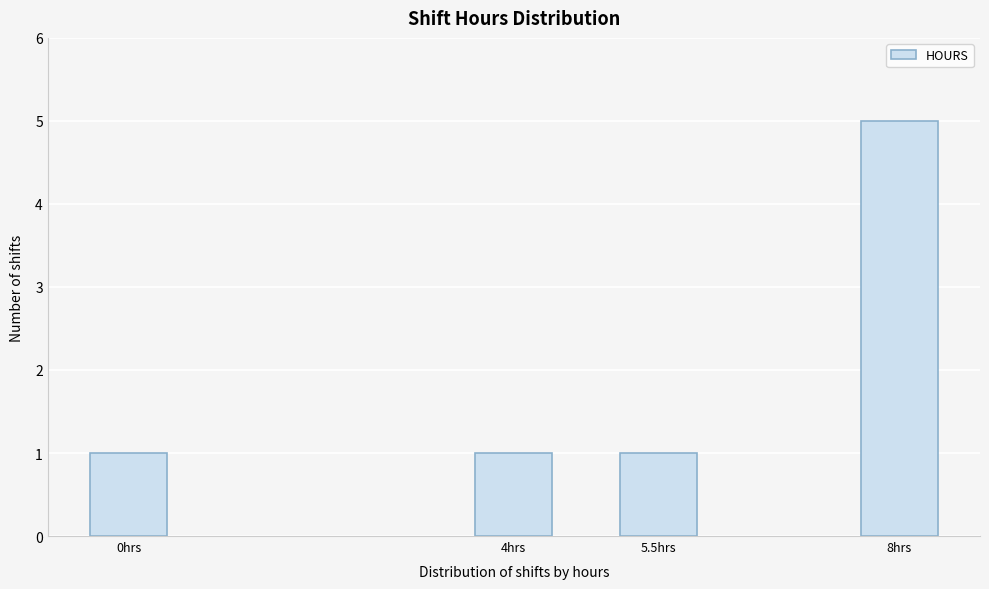

Reading left to right, transcribe all the data shown in this chart.

1	1	1	5